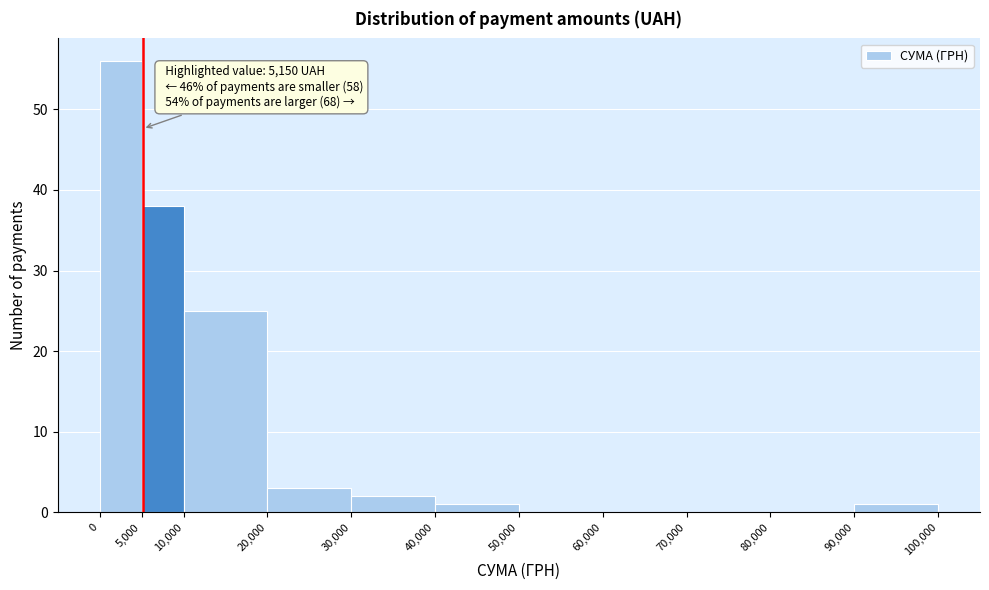

Which range on the x-axis has the tallest bar?

0 to 5,000